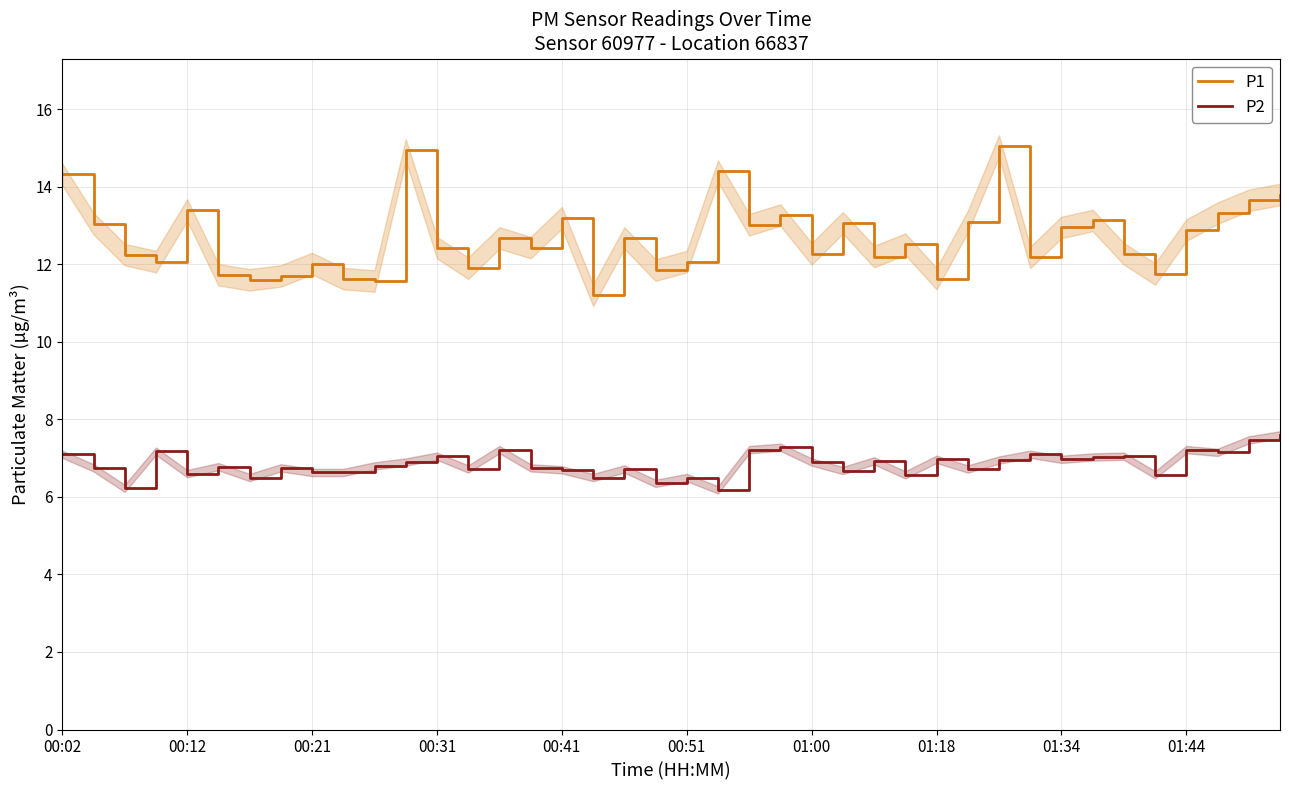

What is the greatest value displayed?

15.1